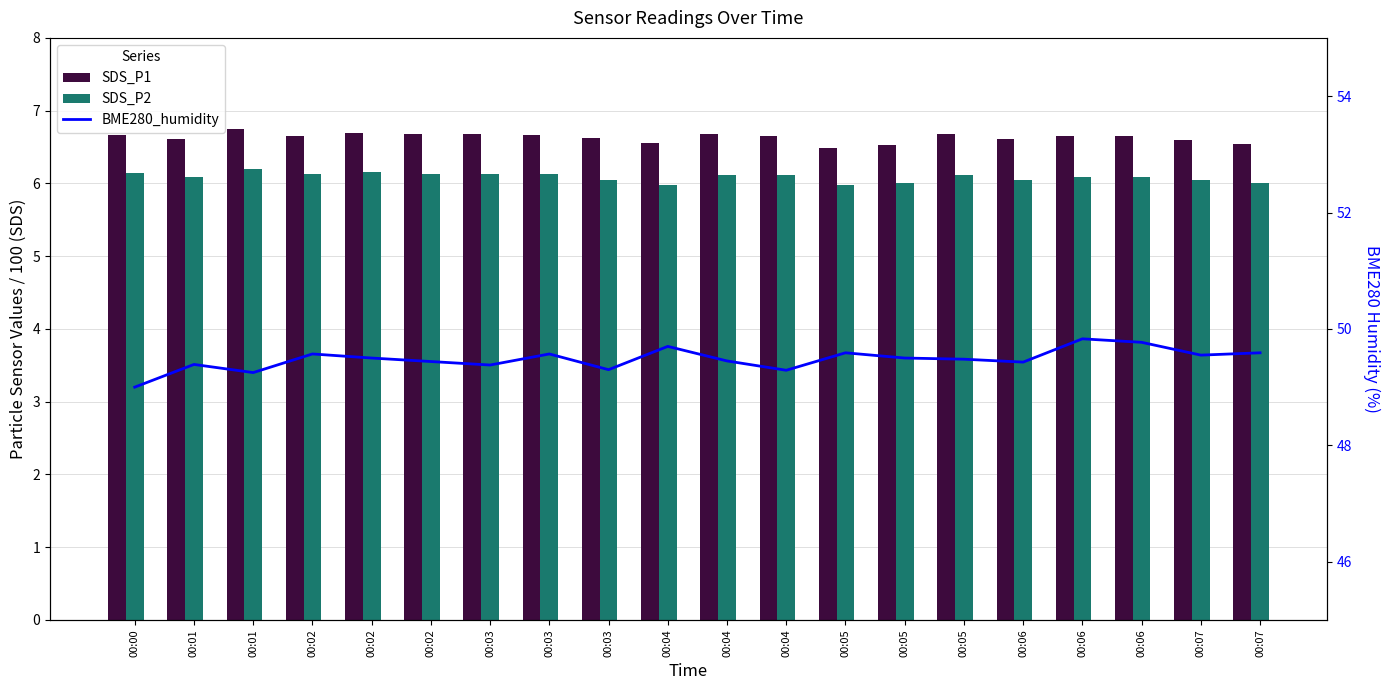

Is the value of SDS_P1 at 00:02 greater than the value of BME280_humidity at 00:05?

No